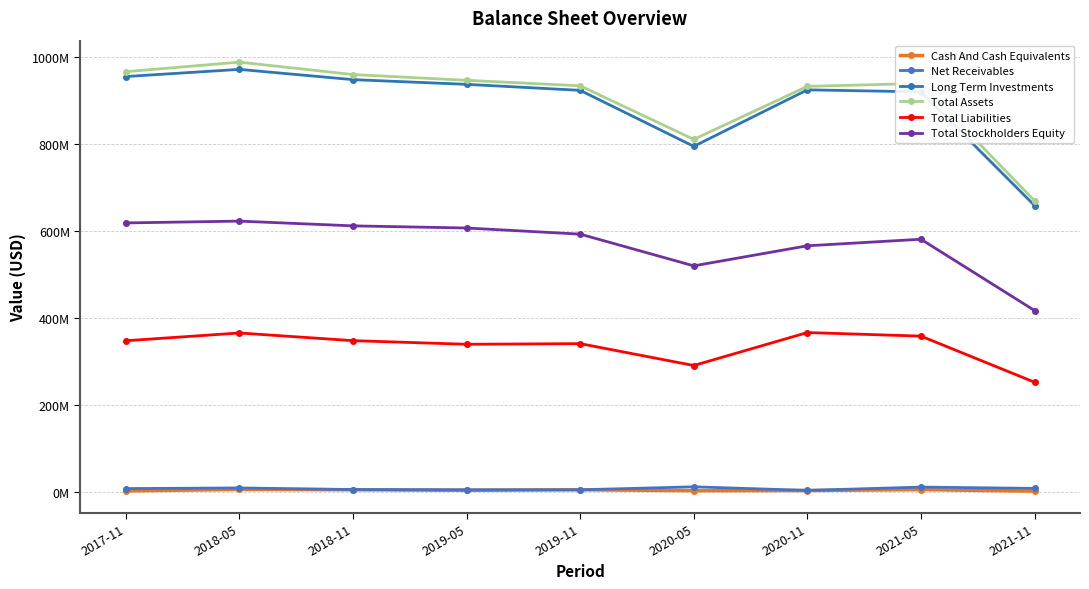

Which series has the largest total across all categories?

Total Assets